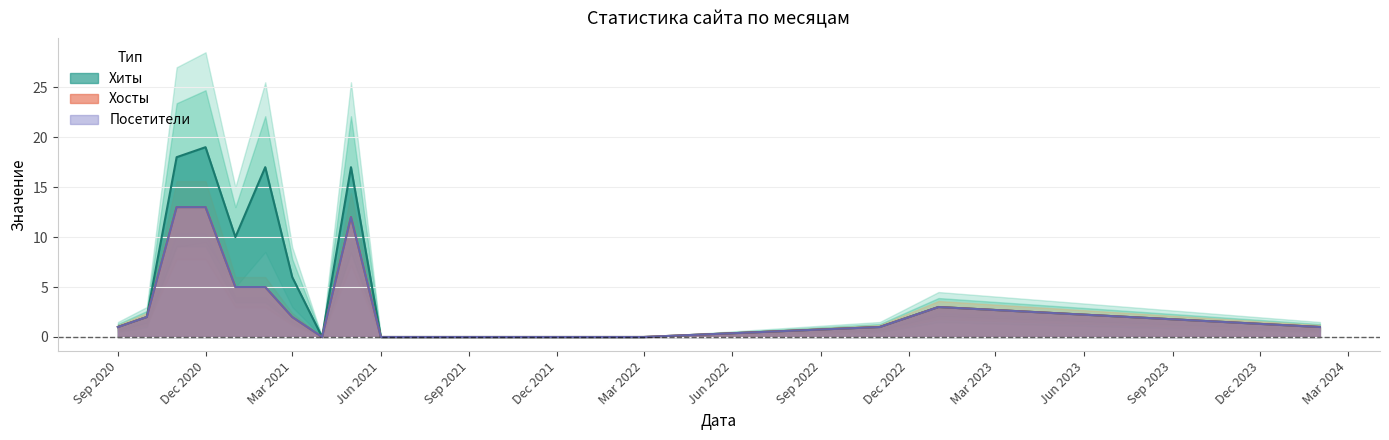

Does the chart display data point markers on the line(s)?

No